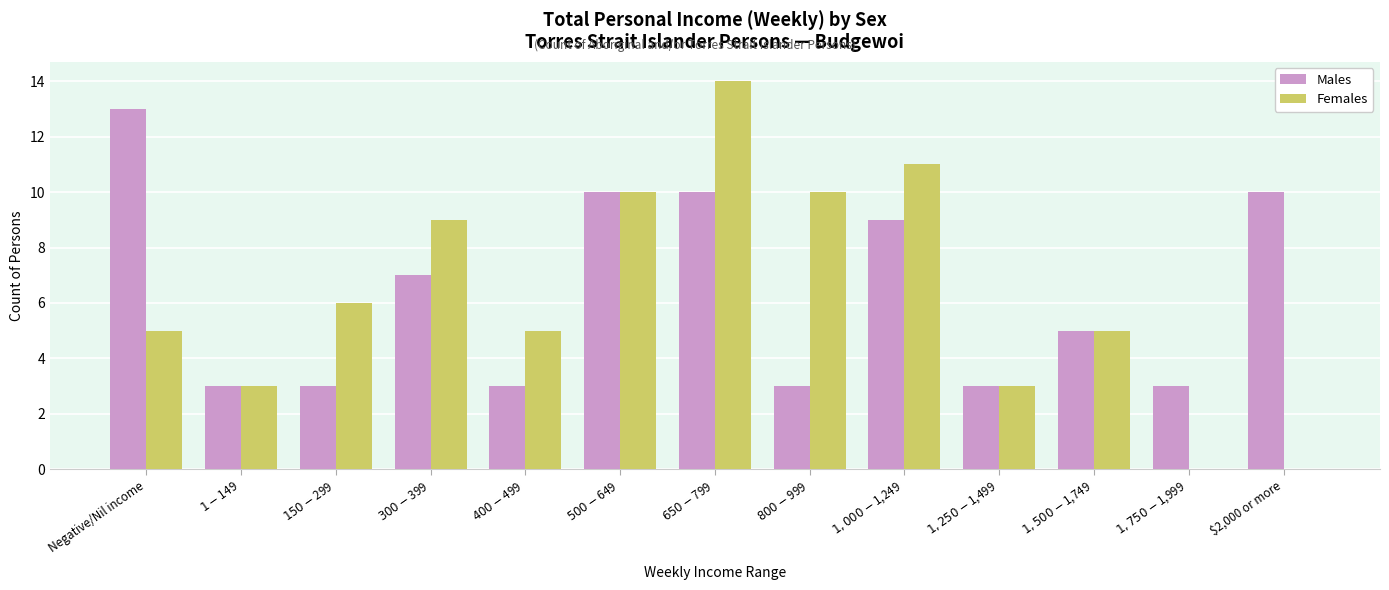

The Males series shows 5 at $1,500-$1,749. True or false?

True